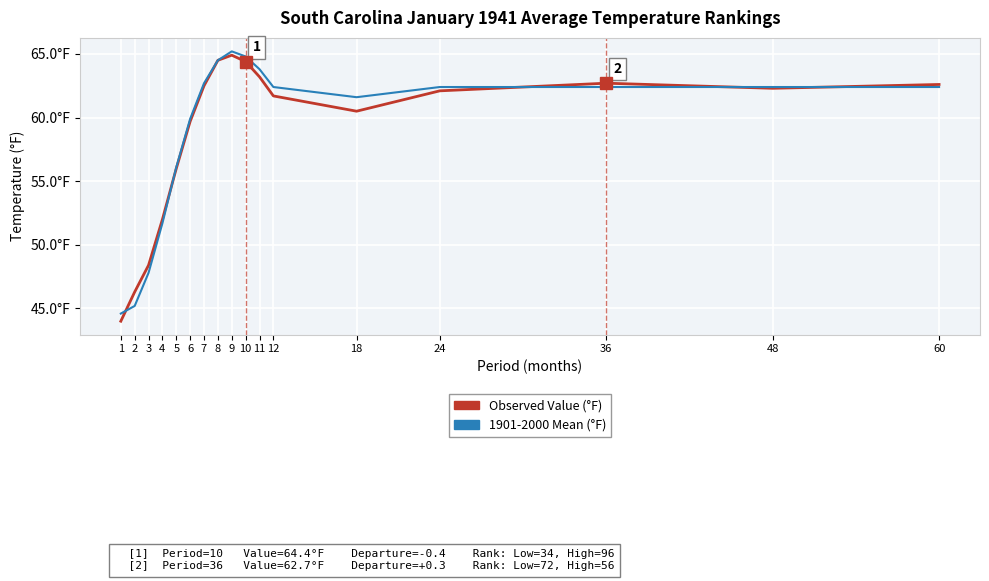

Reading left to right, list all the values displayed in this chart.

Value (Observed Temperature): 1=44.0	2=46.3	3=48.4	4=52.0	5=56.0	6=59.7	7=62.5	8=64.5	9=64.9	10=64.4	11=63.2	12=61.7	18=60.5	24=62.1	36=62.7	48=62.3	60=62.6
1901-2000 Mean: 1=44.6	2=45.2	3=47.8	4=51.7	5=56.1	6=59.9	7=62.7	8=64.5	9=65.2	10=64.8	11=63.8	12=62.4	18=61.6	24=62.4	36=62.4	48=62.4	60=62.4